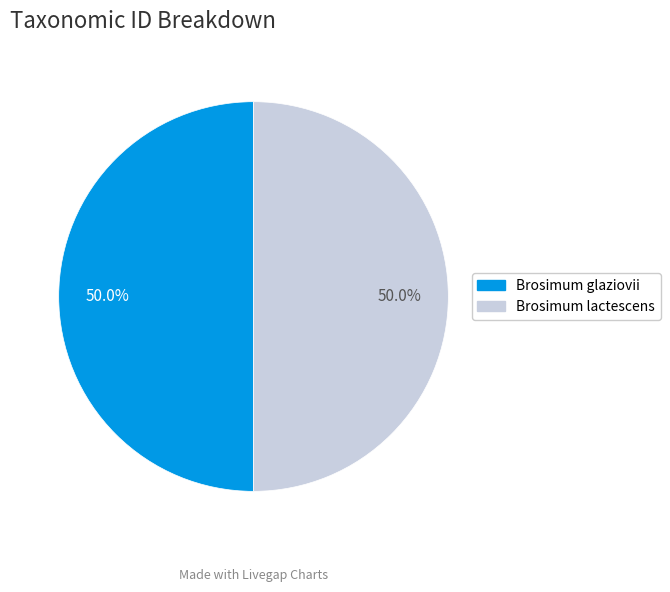

To the nearest percent, what portion does Brosimum glaziovii represent?

50%